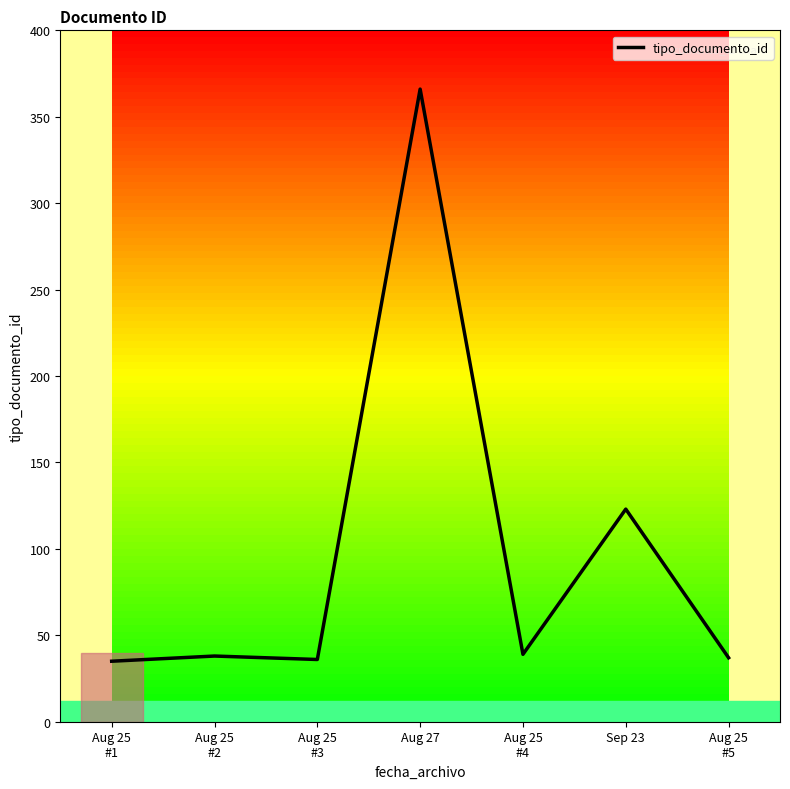

Is it true that the value at Aug 27 is 142?

False